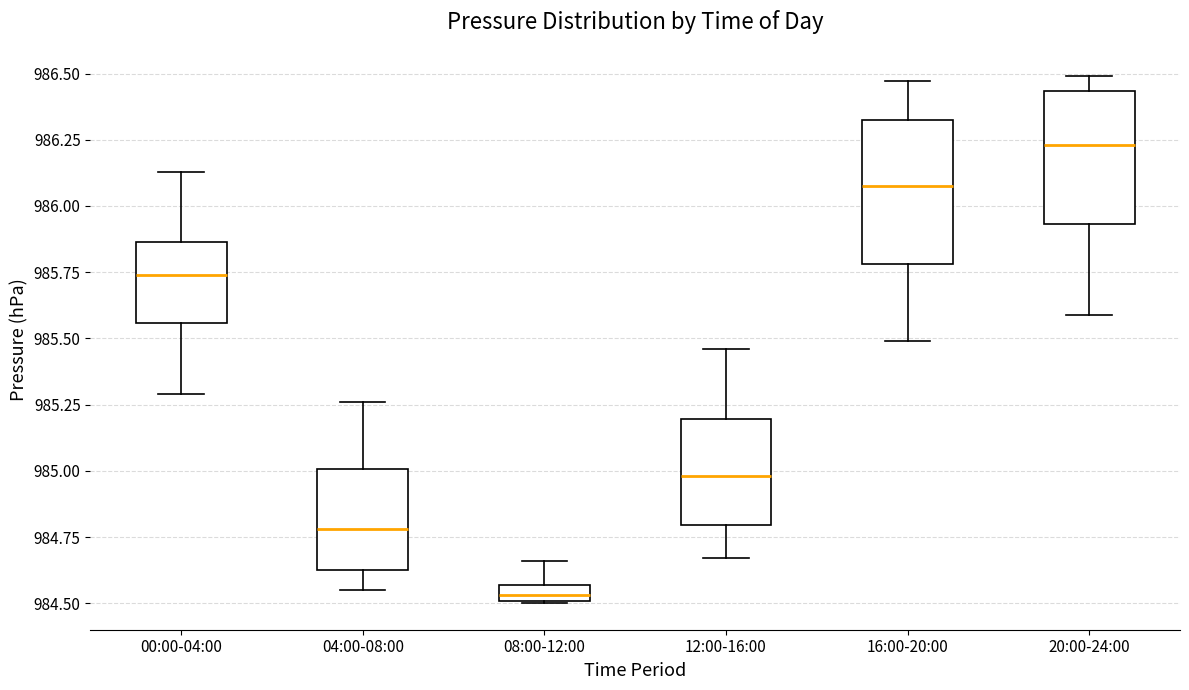

Where does the lower whisker of the box for 20:00-24:00 end on the y-axis? The values are not printed on the chart, so give them approximately, as read against the axis.

985.60